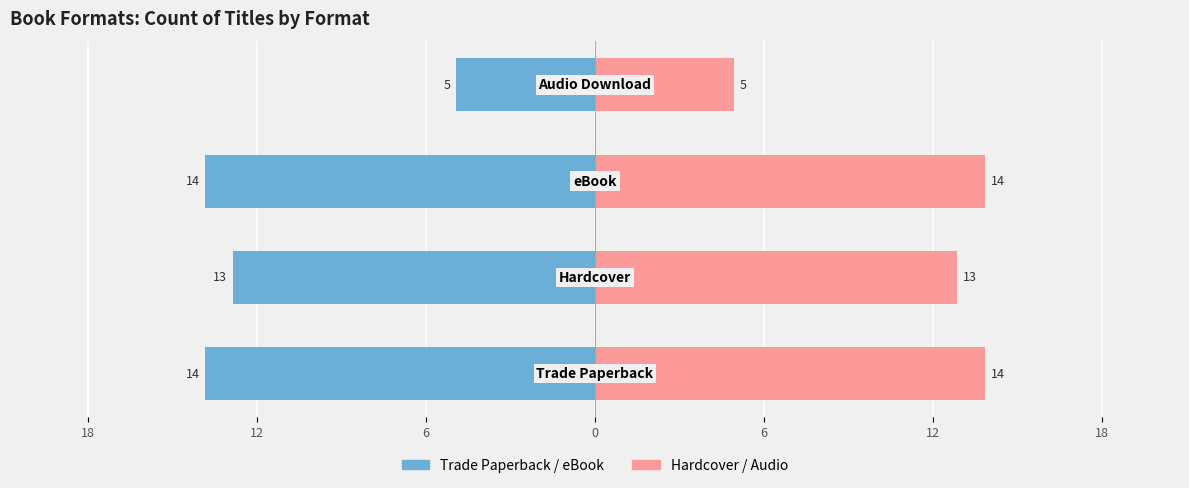

Rank the series by their maximum value, from highest to lowest.

Count (Right), Count (Left)